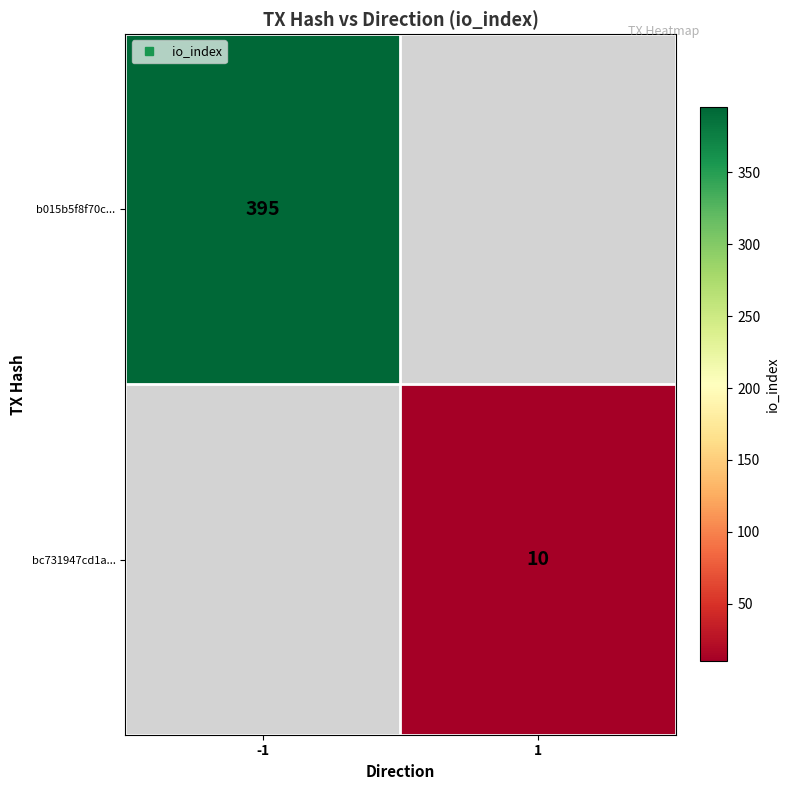

How many categories are shown in the chart?

2